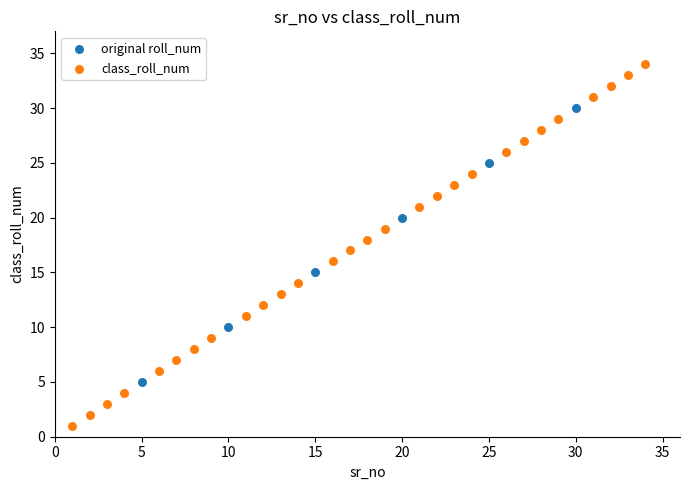

Which series contains the lowest Y value?

class_roll_num